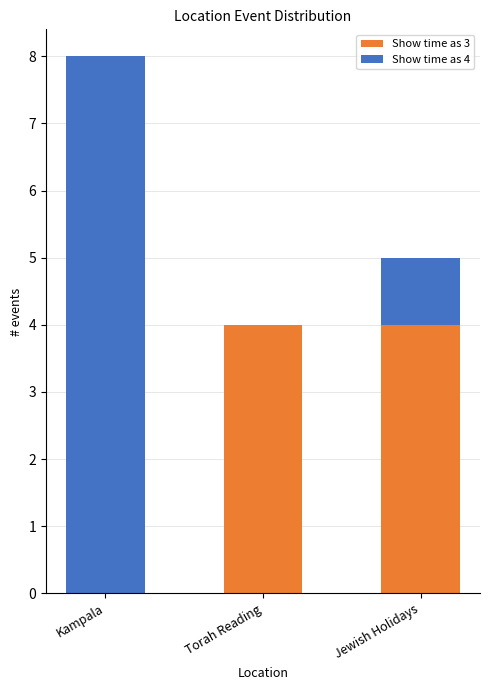

What is the sum of all Show time as 3 values?

8